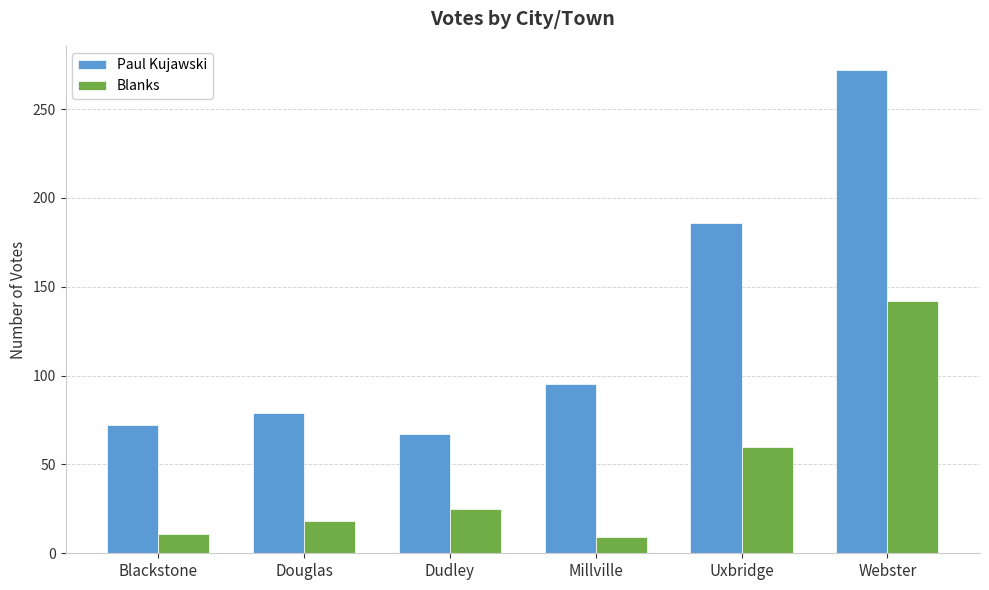

Reading left to right, transcribe all the data shown in this chart.

Paul Kujawski: Blackstone=72	Douglas=79	Dudley=67	Millville=95	Uxbridge=186	Webster=272
Blanks: Blackstone=11	Douglas=18	Dudley=25	Millville=9	Uxbridge=60	Webster=142